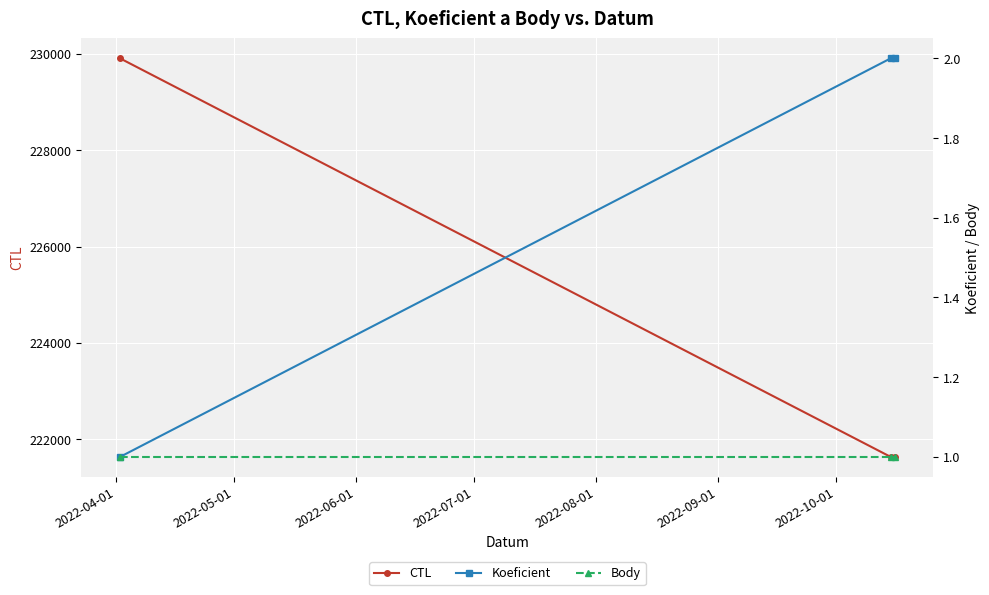

What is the lowest value of the CTL series?

221629